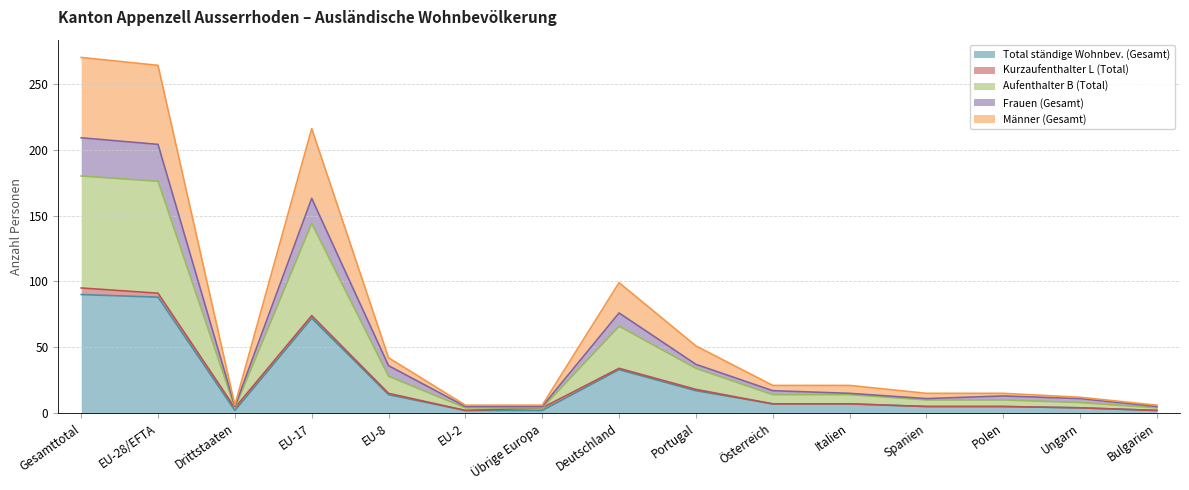

What are all the series names shown in the legend?

Total ständige Wohnbev. (Gesamt), Kurzaufenthalter L (Total), Aufenthalter B (Total), Frauen (Gesamt), Männer (Gesamt)